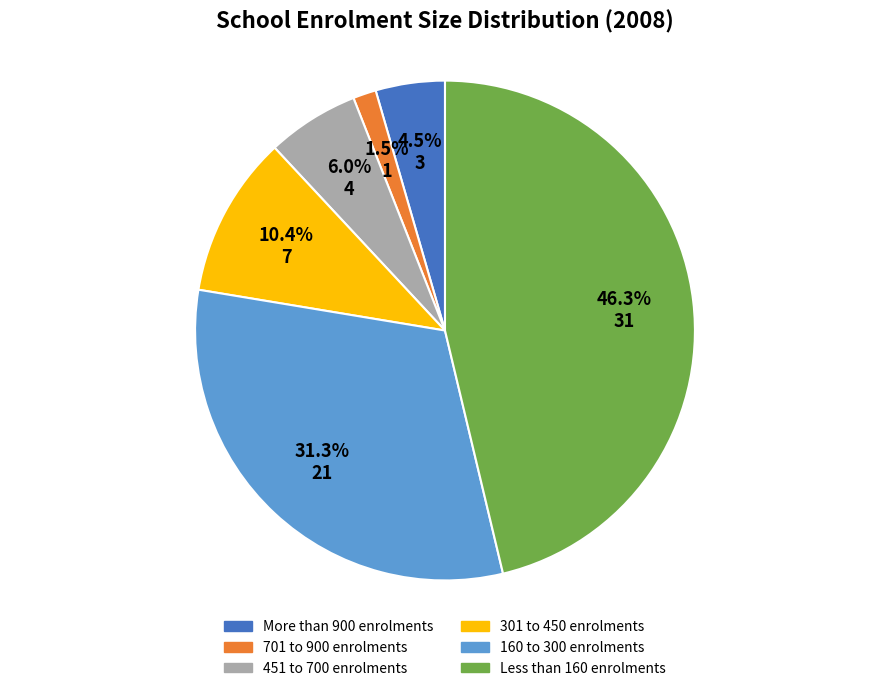

Count the number of slices in the pie.

6